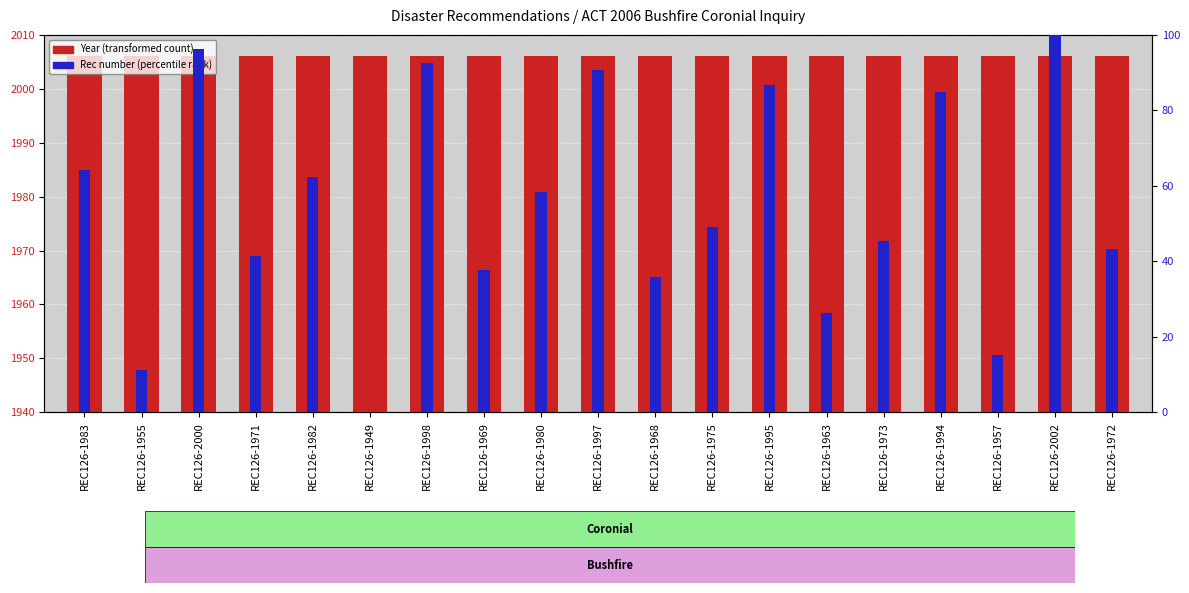

True or false: Rec number (percentile rank) has a value of 49.1 at REC126-1975.

True